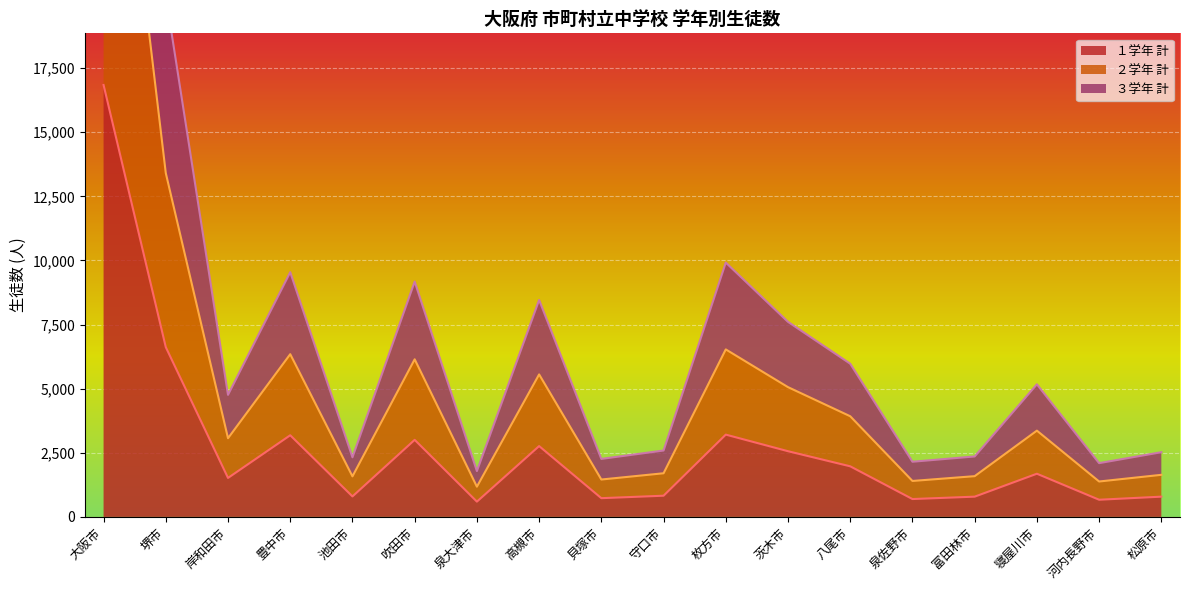

What is the maximum value shown in the chart?

50927